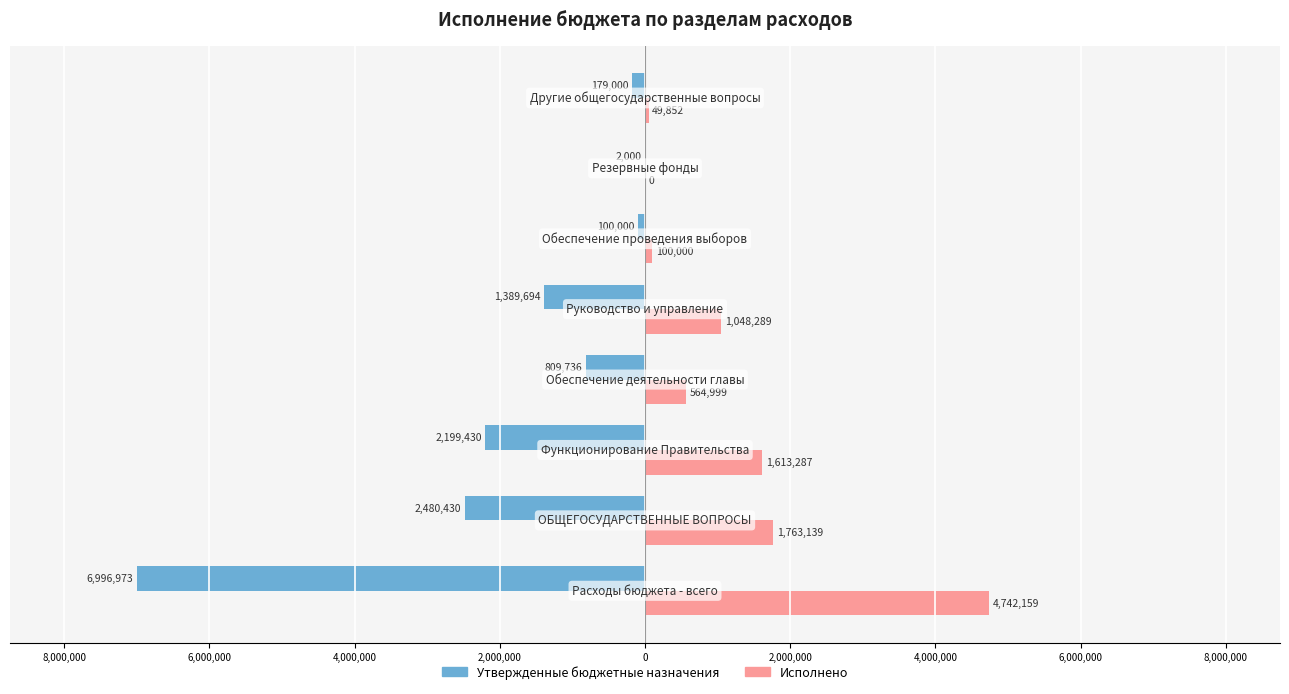

Rank the series by their maximum value, from highest to lowest.

Исполнено, Утвержденные бюджетные назначения